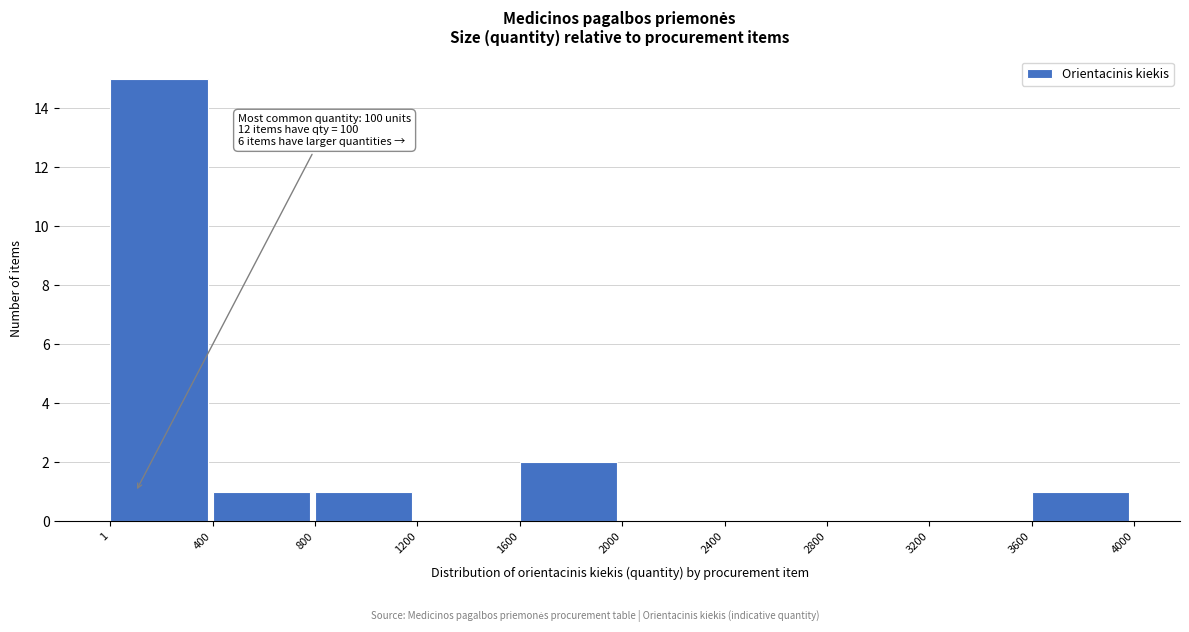

Over which range of the x-axis is the bar tallest?

1 to 400